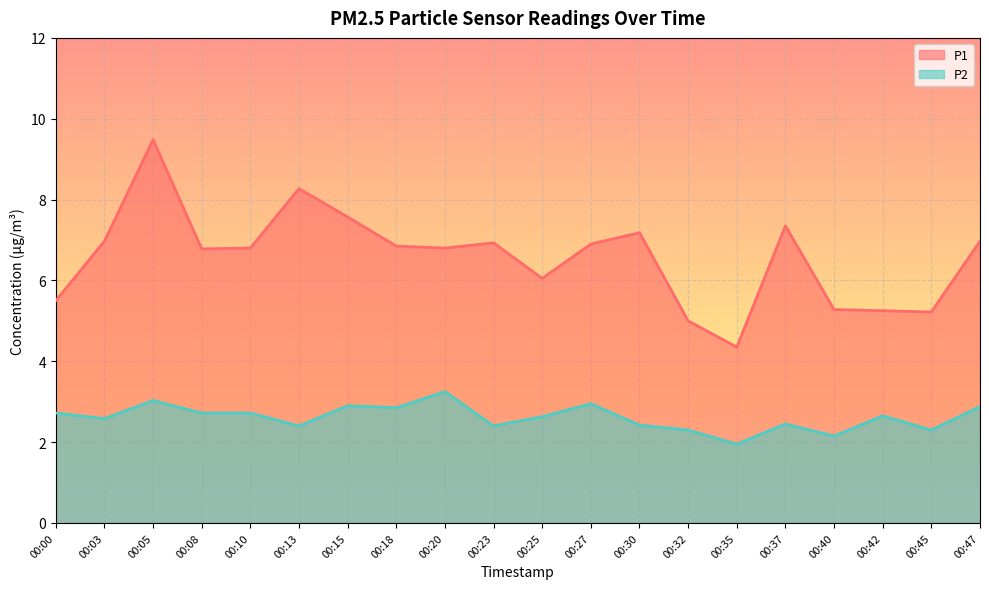

Reading left to right, what are all the values shown in this chart?

P1: 00:00=5.5	00:03=7.0	00:05=9.5	00:08=6.8	00:10=6.8	00:13=8.3	00:15=7.6	00:18=6.8	00:20=6.8	00:23=6.9	00:25=6.0	00:27=6.9	00:30=7.2	00:32=5.0	00:35=4.3	00:37=7.3	00:40=5.3	00:42=5.2	00:45=5.2	00:47=7.0
P2: 00:00=2.7	00:03=2.6	00:05=3.0	00:08=2.7	00:10=2.7	00:13=2.4	00:15=2.9	00:18=2.9	00:20=3.2	00:23=2.4	00:25=2.6	00:27=3.0	00:30=2.4	00:32=2.3	00:35=1.9	00:37=2.5	00:40=2.1	00:42=2.6	00:45=2.3	00:47=2.9